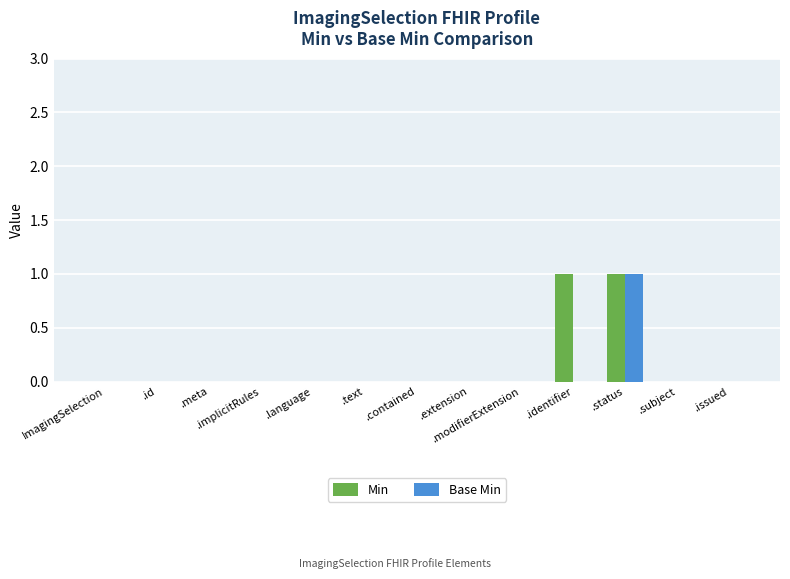

At which category is the sum across all series the highest?

.status